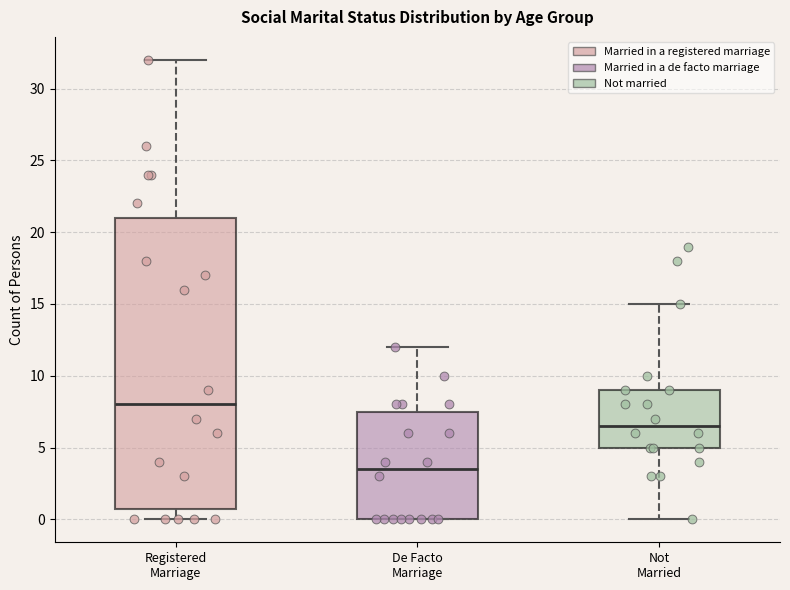

Which box has the highest median line?

Registered Marriage